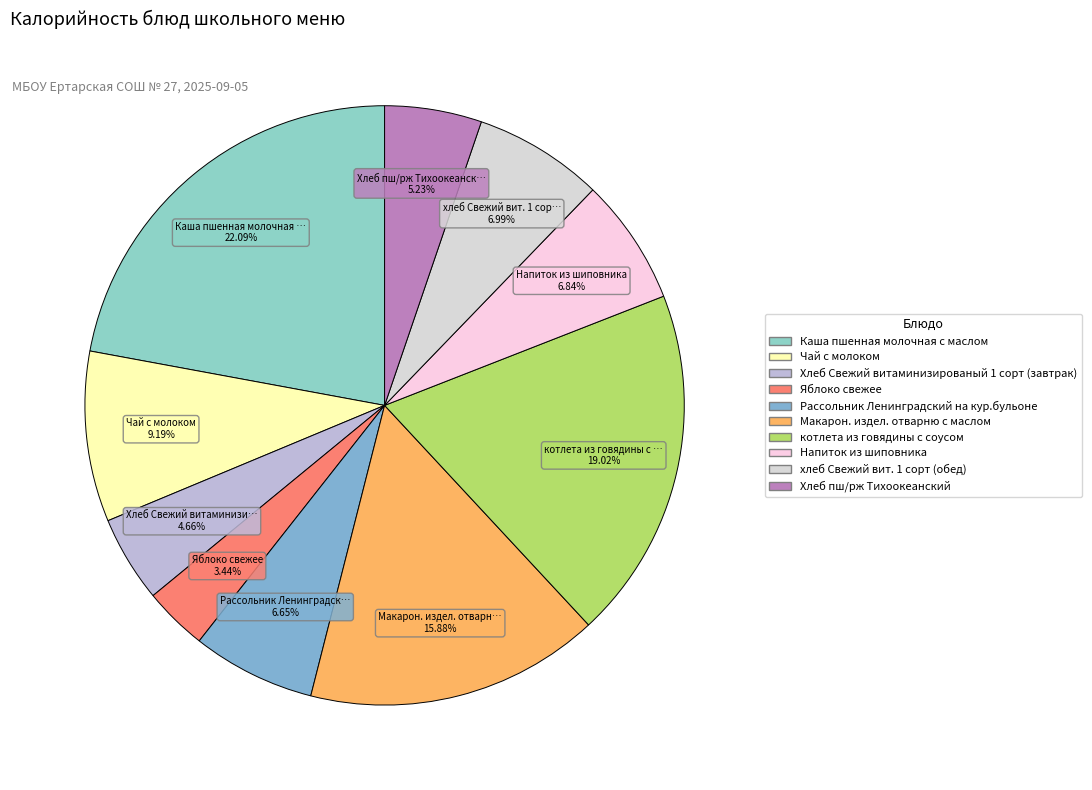

What portion of the pie excludes Хлеб Свежий витаминизированый 1 сорт (завтрак)?

95.3%